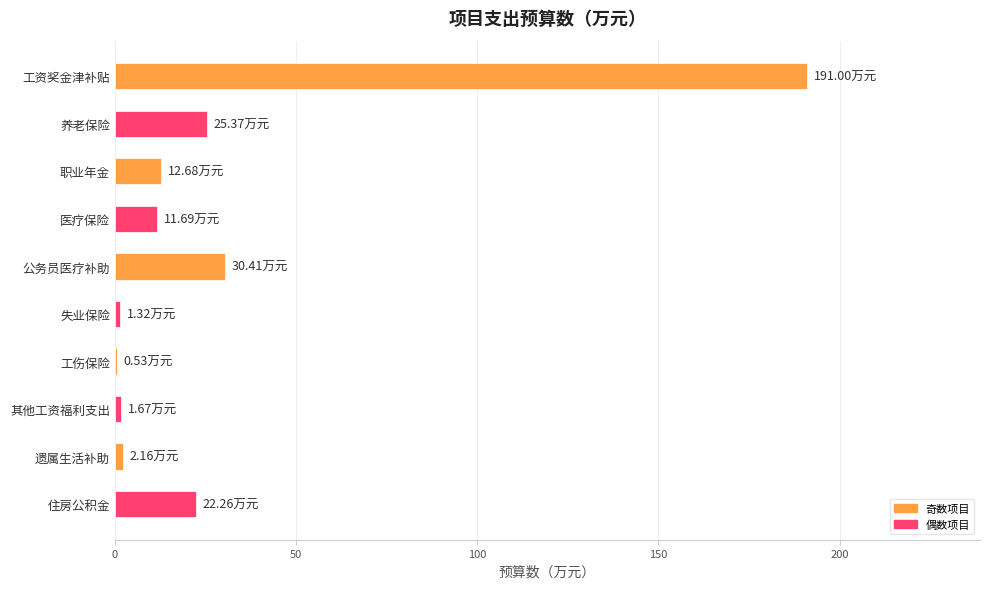

Where is the data nearest to the value 95?

公务员医疗补助